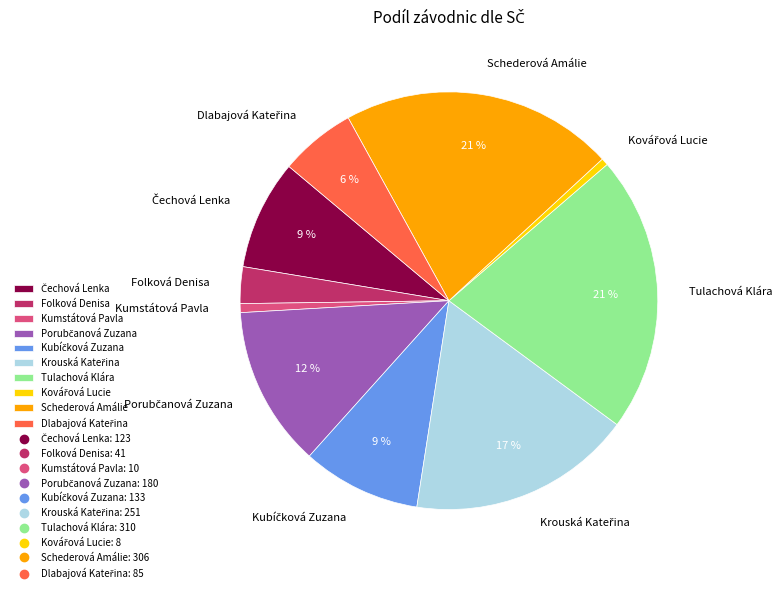

How many slices are in this pie chart?

10